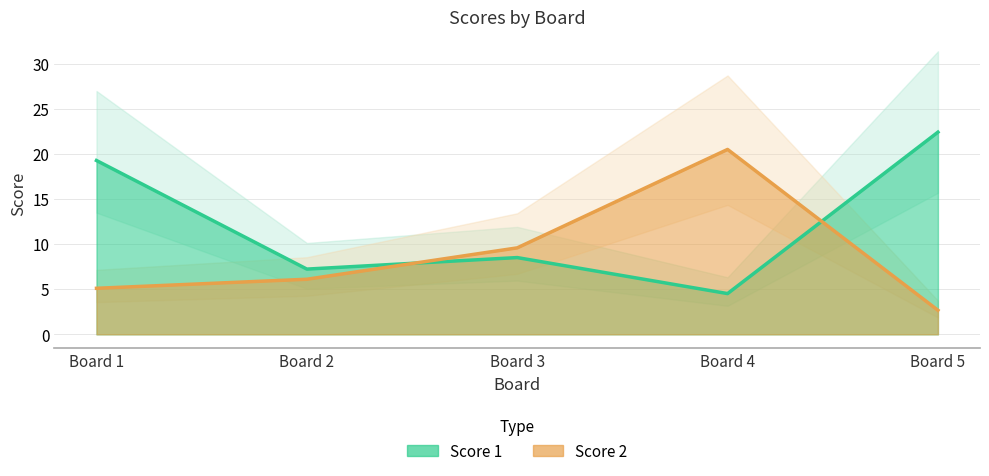

Which category has the highest value in the Score 1 series?

Board 5